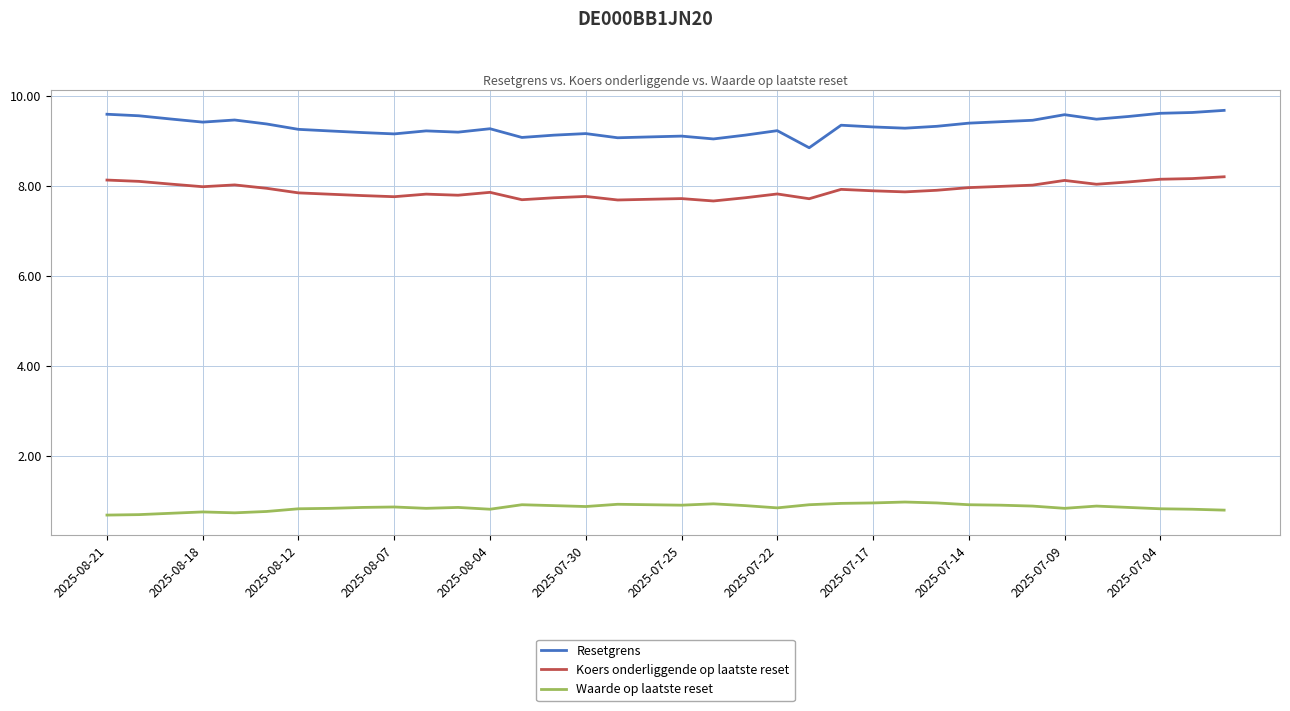

What is the smallest value displayed?

0.7